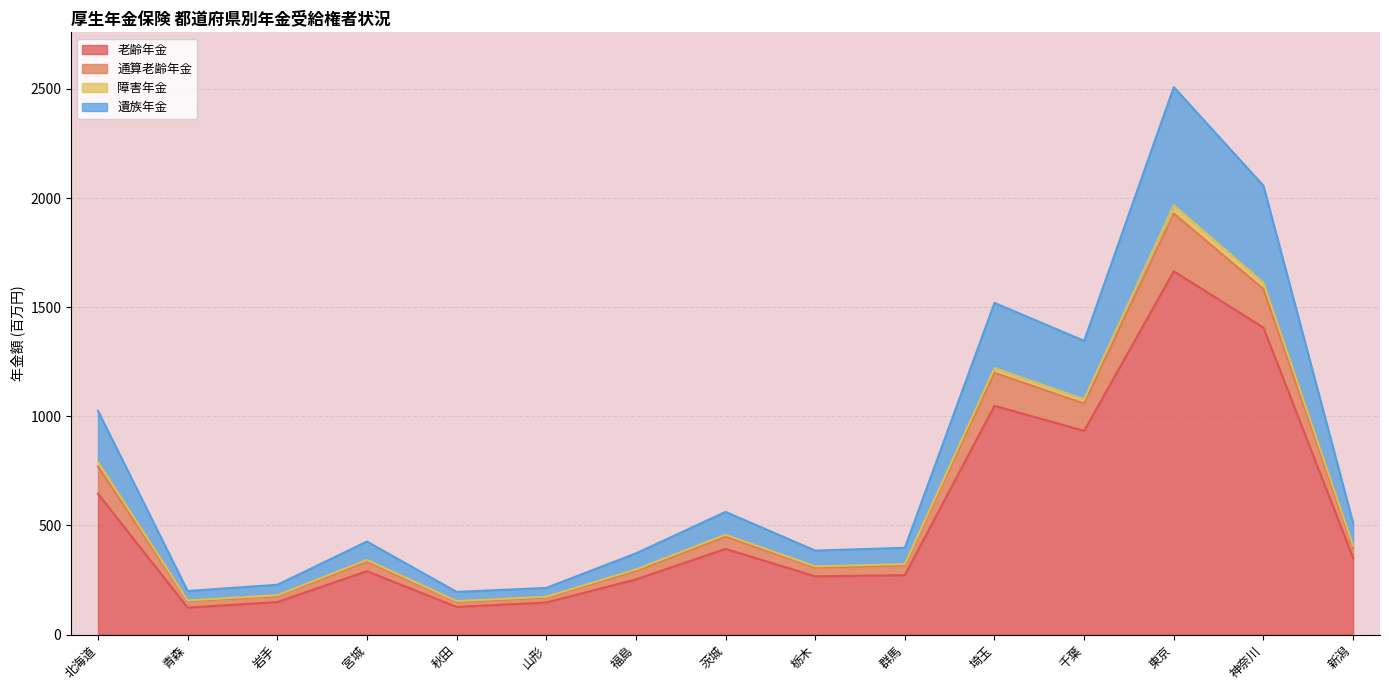

Count the number of data series in this chart.

4